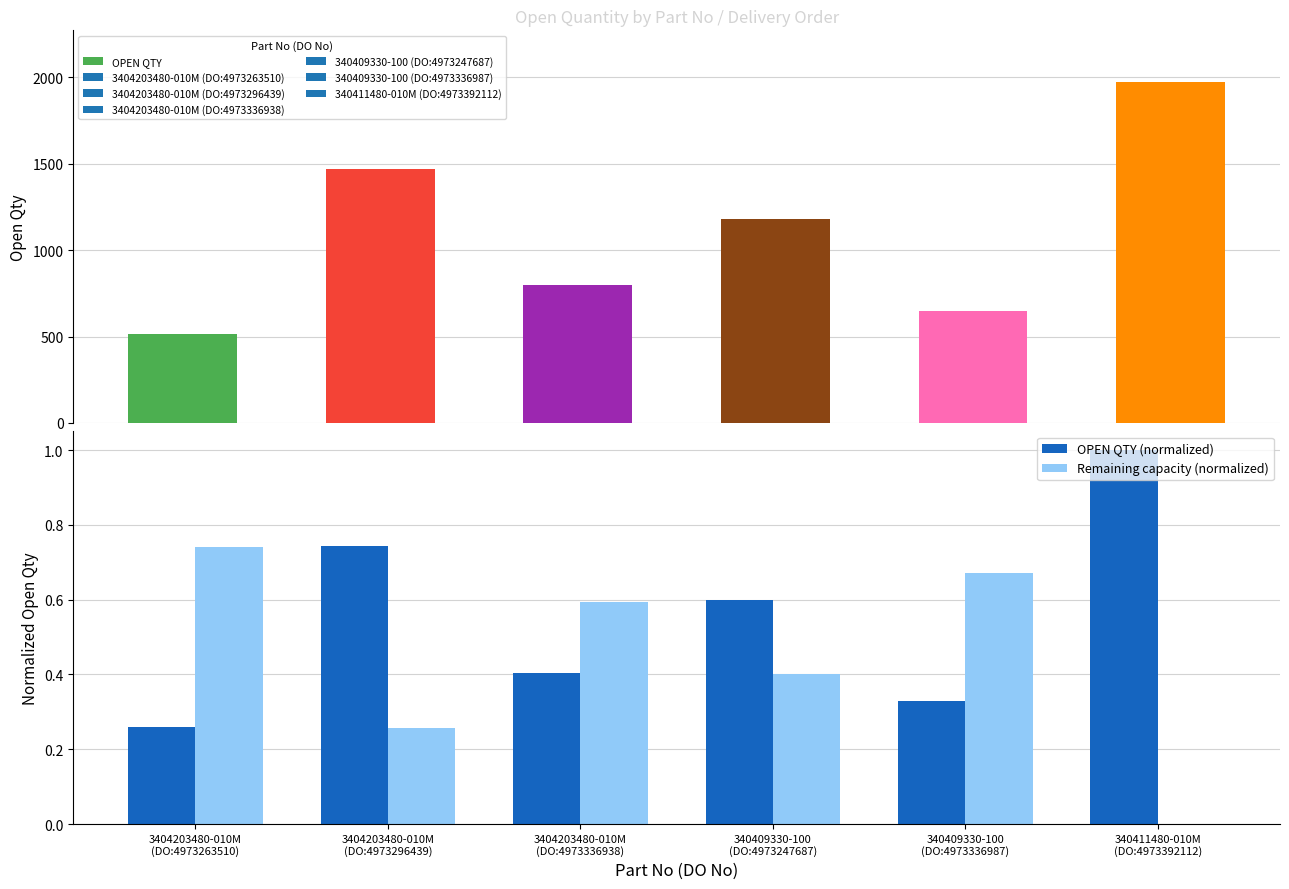

List the series in order of their peak value, lowest first.

Remaining capacity (normalized), OPEN QTY (normalized), OPEN QTY